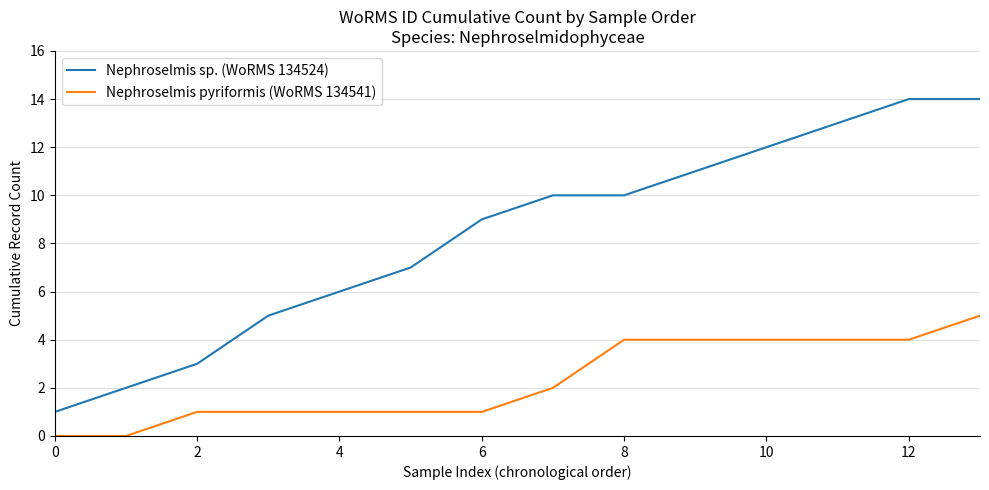

Which series has the widest spread of values?

Nephroselmis sp. (WoRMS 134524)